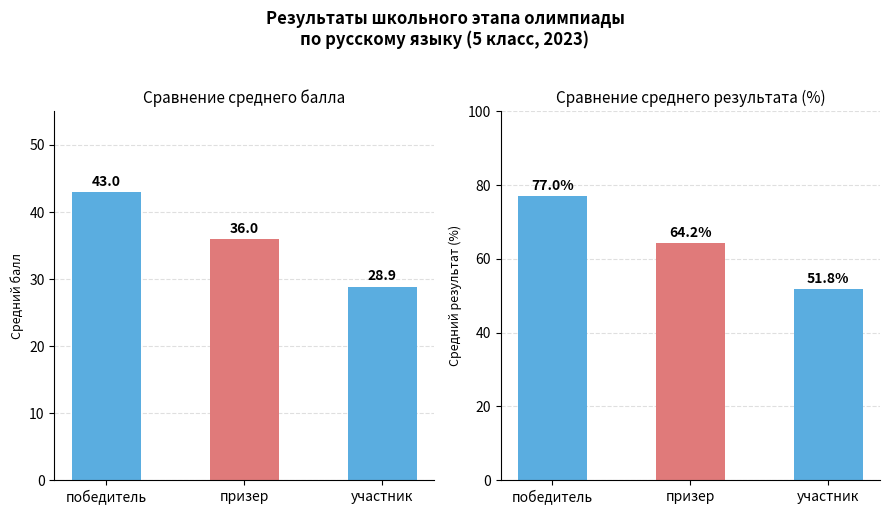

What is the sum of all Средний % values?

193.0